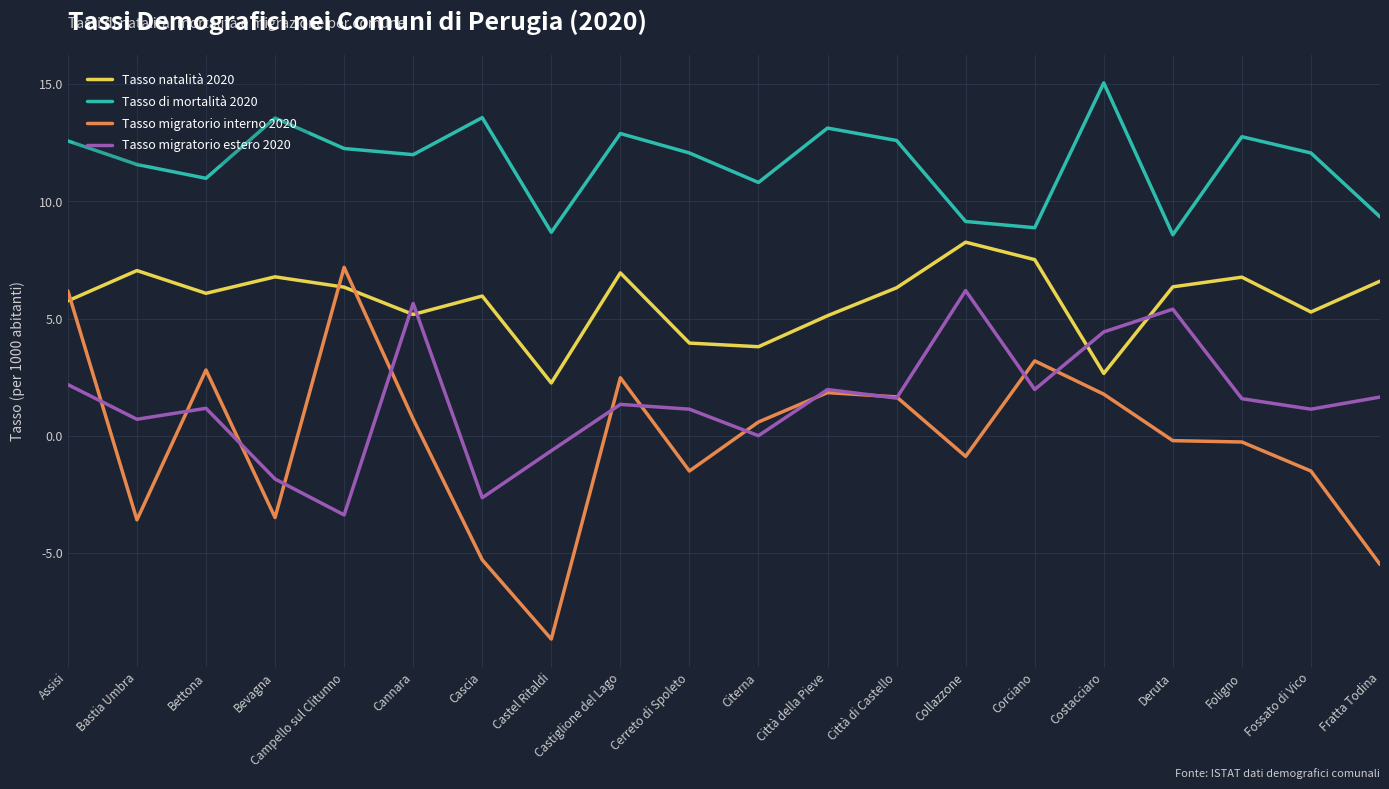

List the series in order of their peak value, lowest first.

Tasso migratorio estero 2020, Tasso migratorio interno 2020, Tasso natalità 2020, Tasso di mortalità 2020